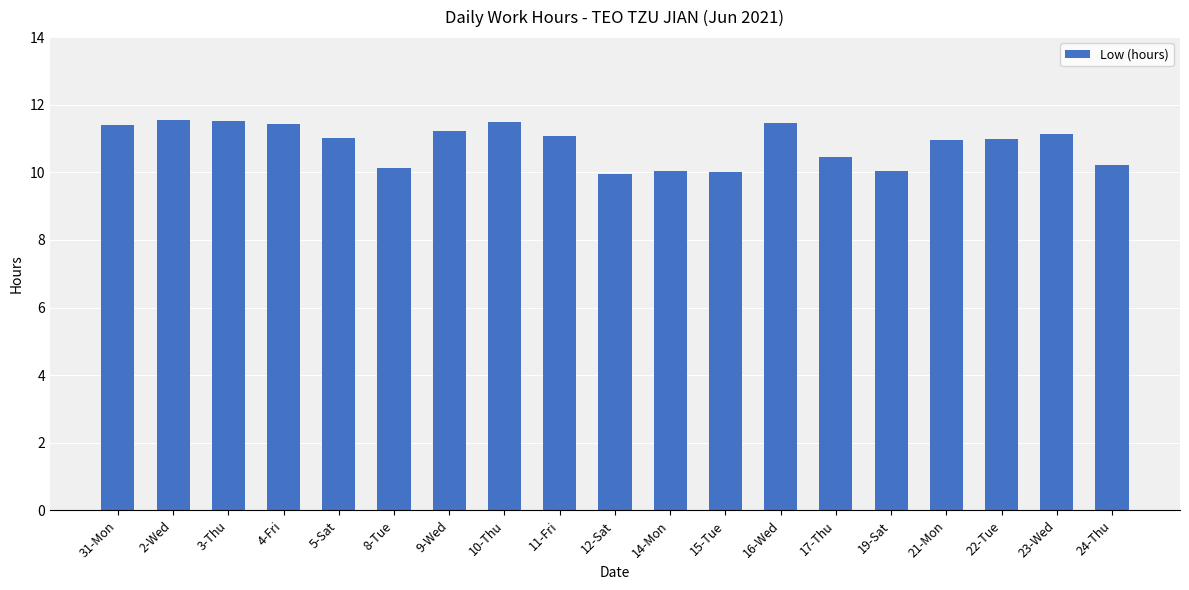

The chart shows a value of 10.0 at 14-Mon. True or false?

True